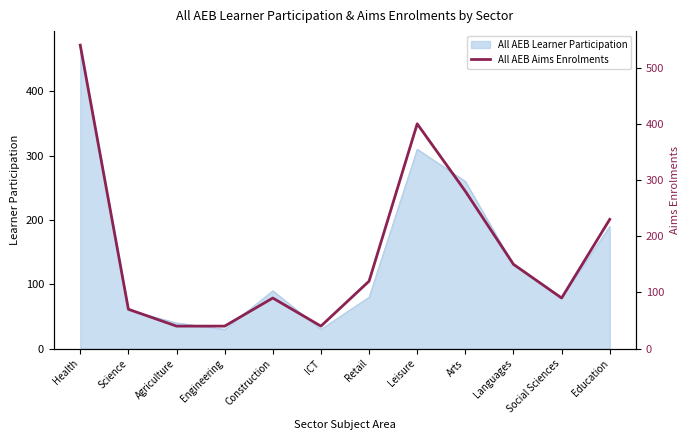

Does the chart have visible grid lines?

No